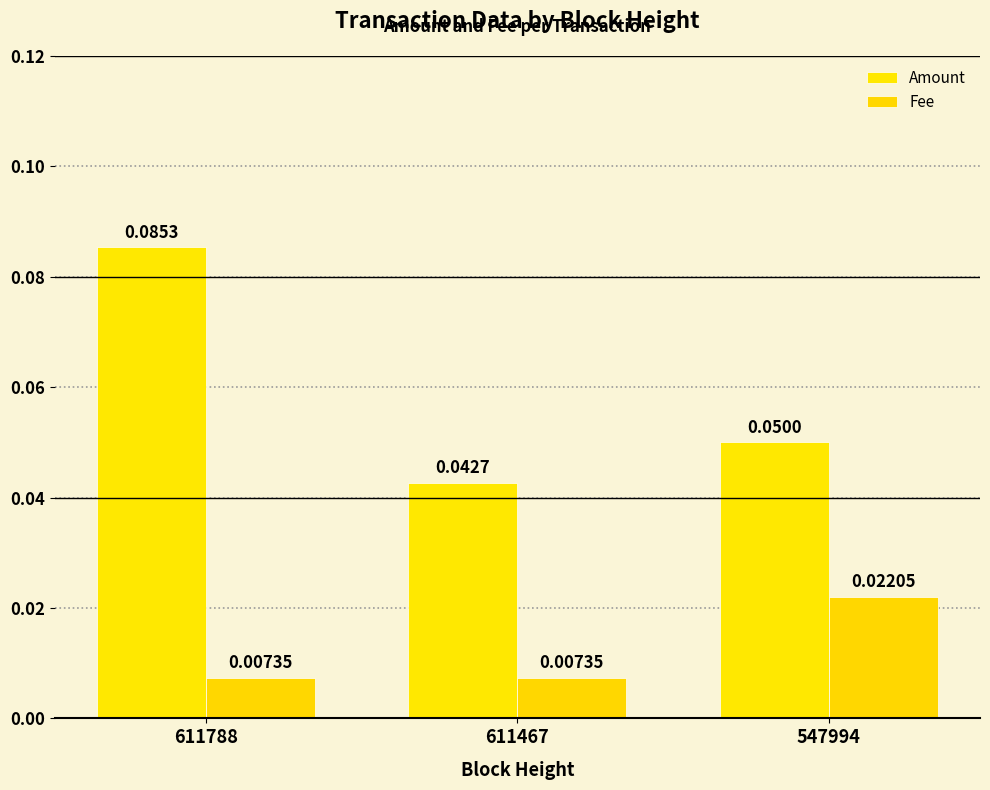

What are all the series names shown in the legend?

Amount, Fee